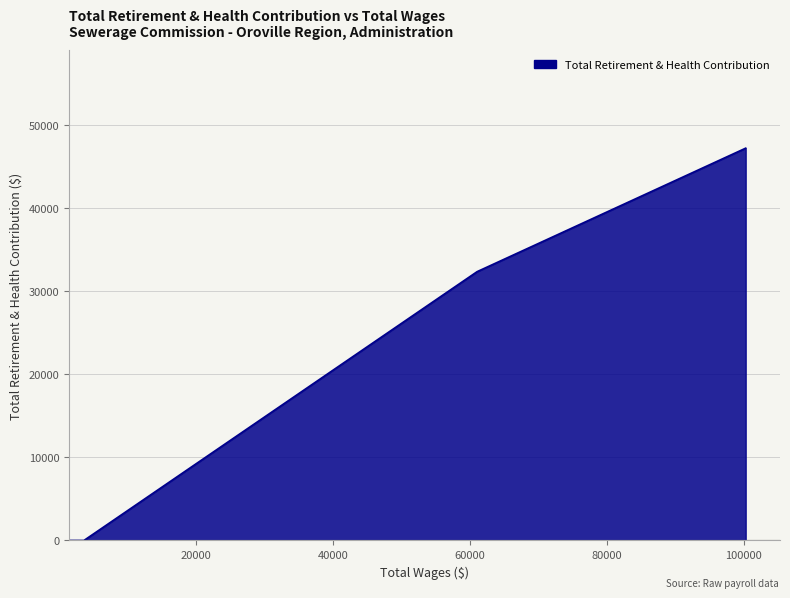

Which label corresponds to the largest value in the chart?

100277